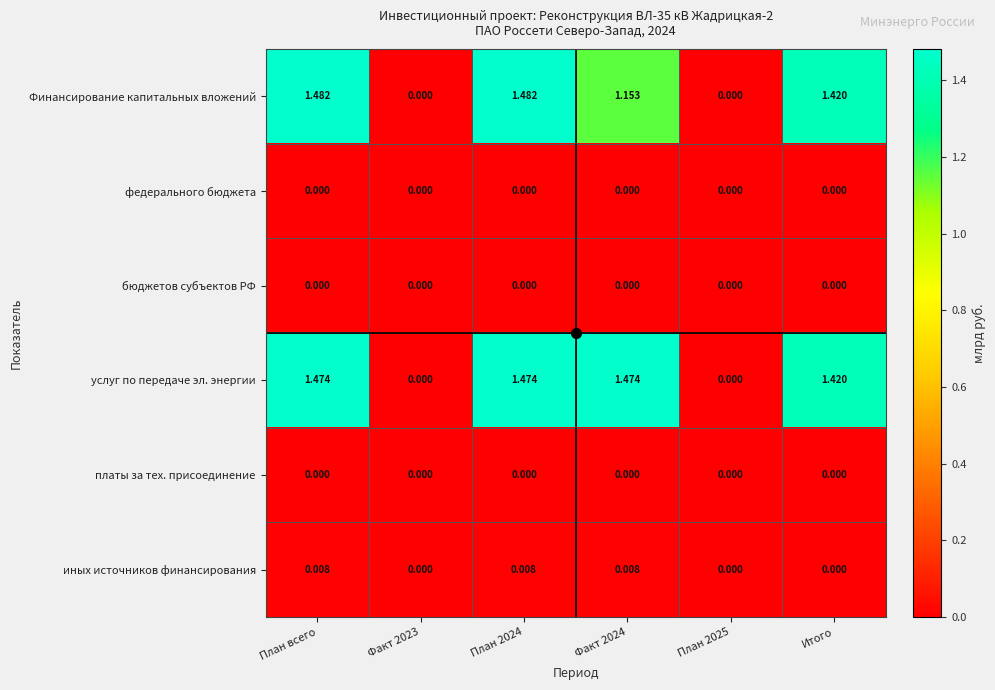

Which series has the largest range (max minus min)?

Финансирование капитальных вложений